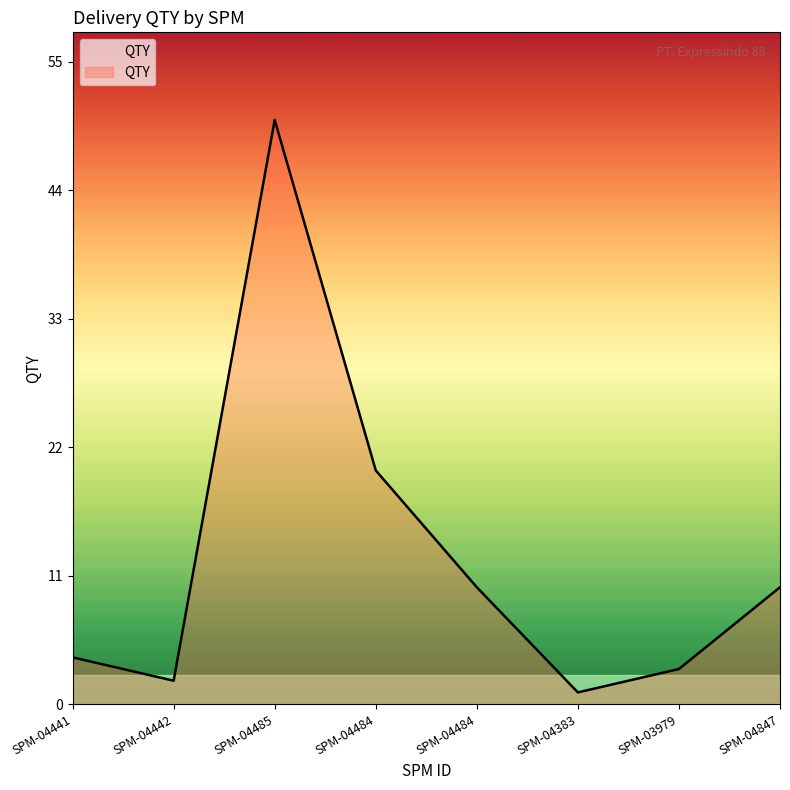

Count the number of data series in this chart.

1